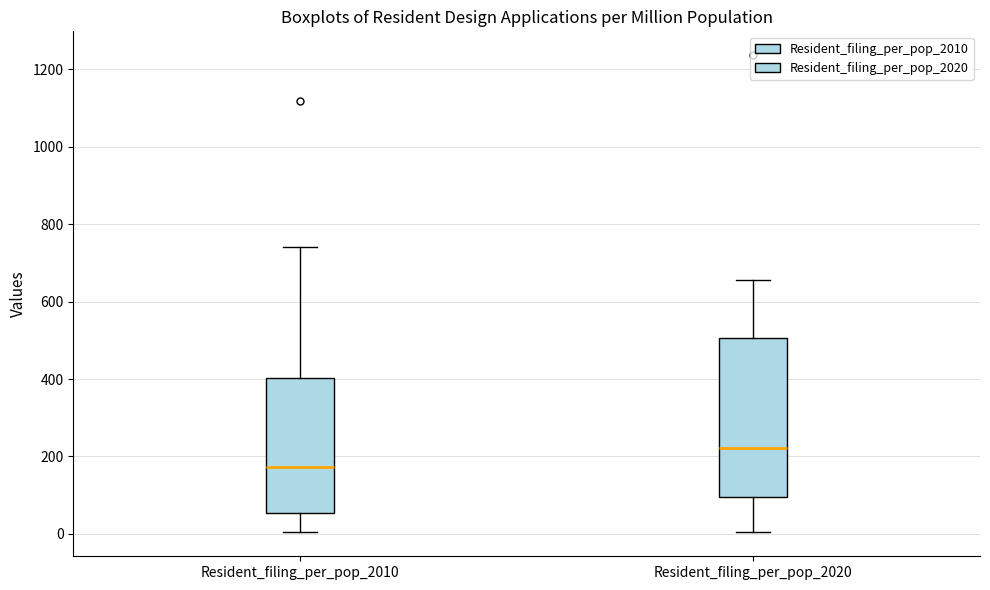

Reading left to right, read every box against the y-axis: the position of its median line, the range the box covers, and the ends of its whiskers. The values are not printed on the chart, so give them approximately, as read against the axis.

Resident_filing_per_pop_2010: median 180, box 60 to 400, whiskers 0 to 740
Resident_filing_per_pop_2020: median 220, box 100 to 500, whiskers 0 to 660